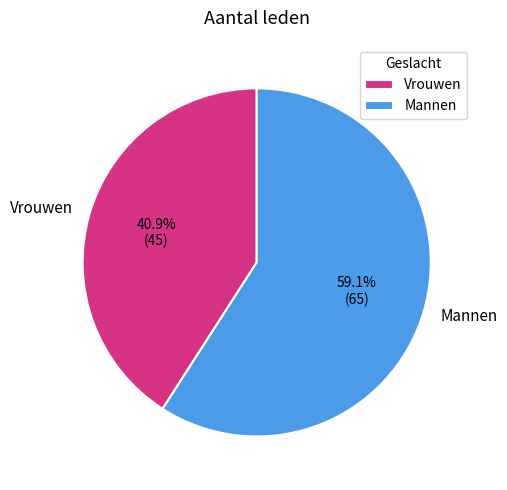

Rank the categories by value from highest to lowest.

Mannen, Vrouwen